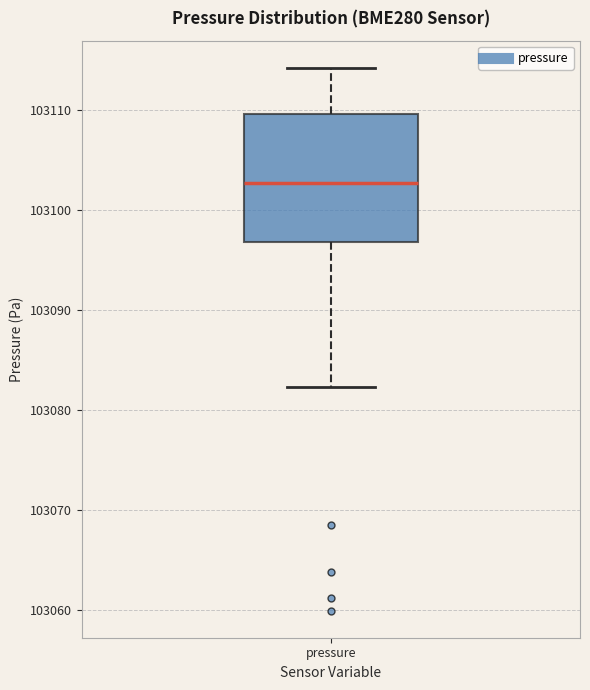

Transcribe this box plot: give where the median line is, the range the box spans, and where the two whiskers end, as read against the y-axis. The values are not printed on the chart, so give them approximately, as read against the axis.

median 103103, box 103097 to 103110, whiskers 103082 to 103114